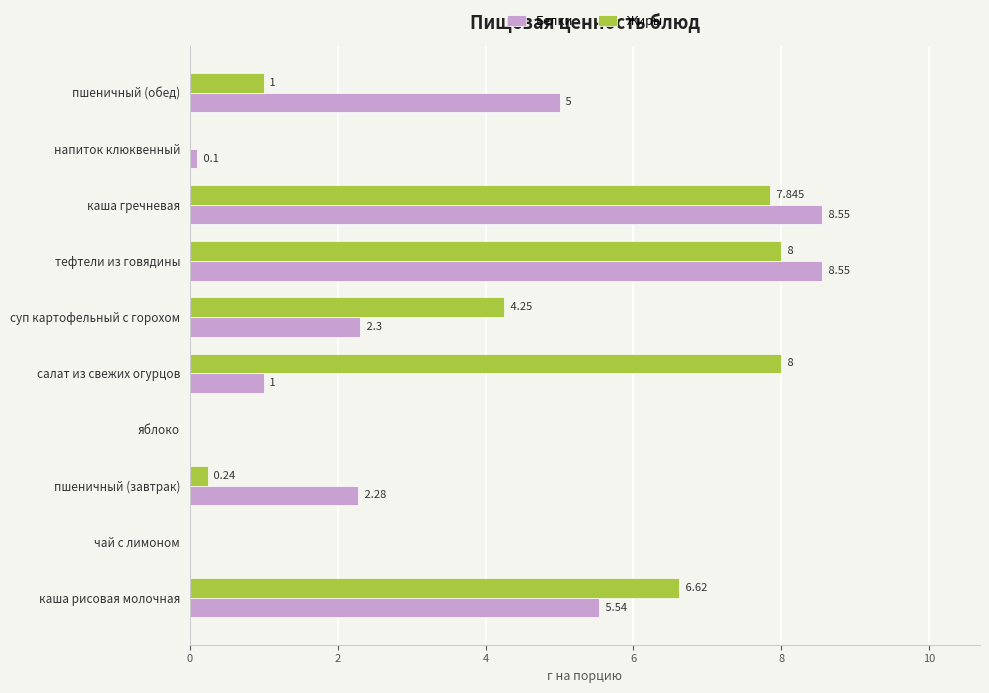

At which label is Белки closest to 4?

пшеничный (обед)